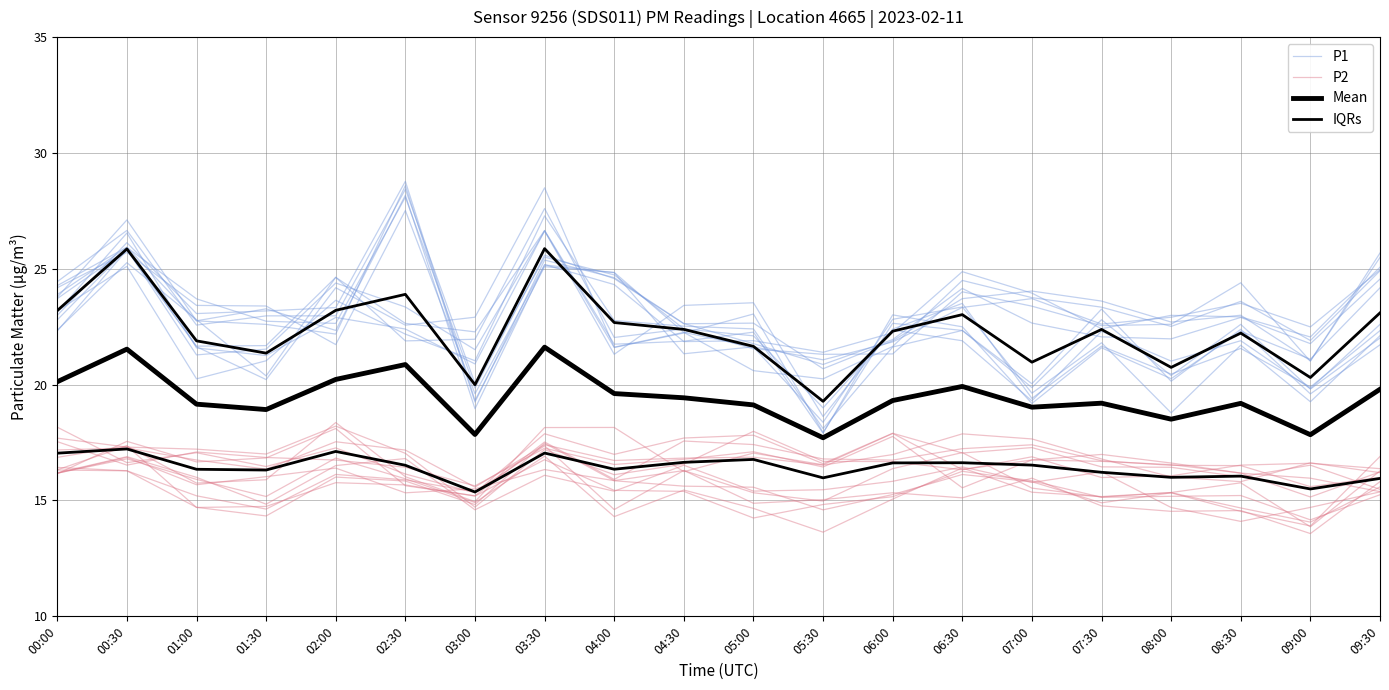

Where is the first local maximum for P2?

00:30